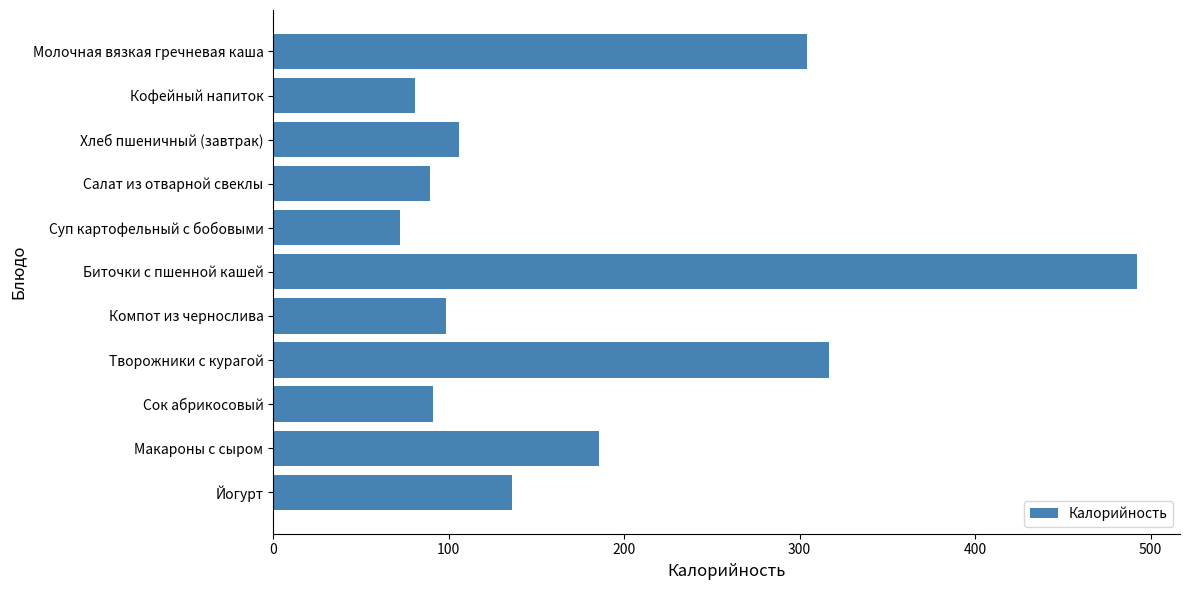

What is the ratio of the value at Компот из чернослива to the value at Салат из отварной свеклы?

1.1